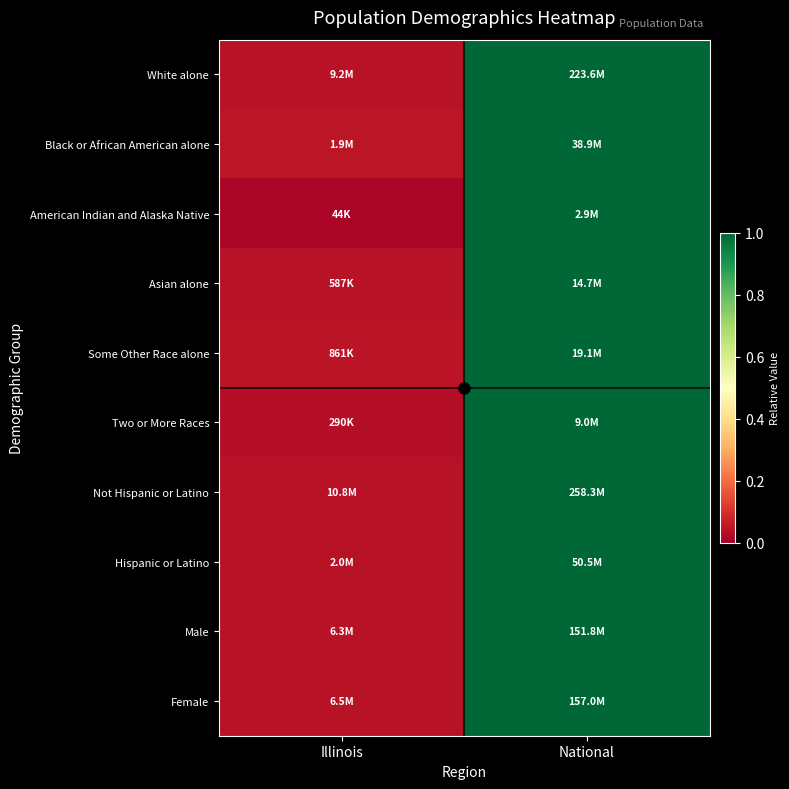

How many categories are shown in the chart?

2